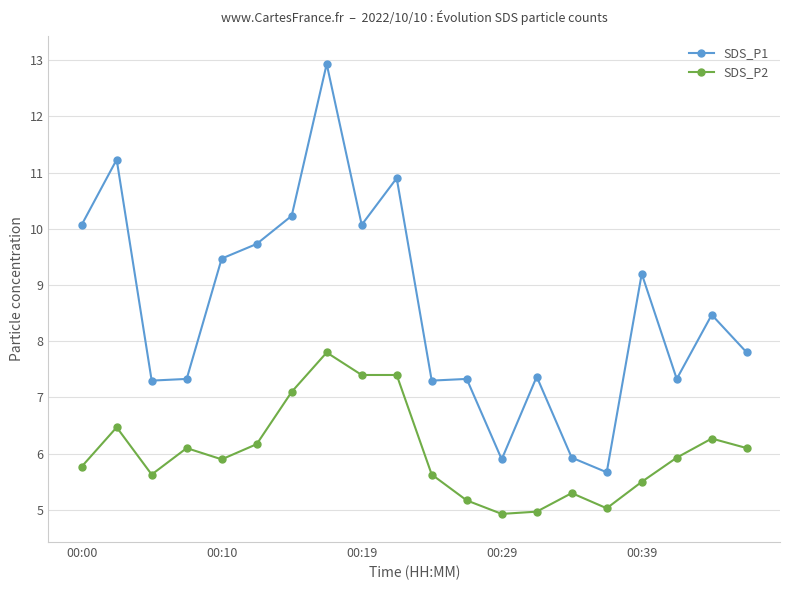

What is the greatest value displayed?

12.9